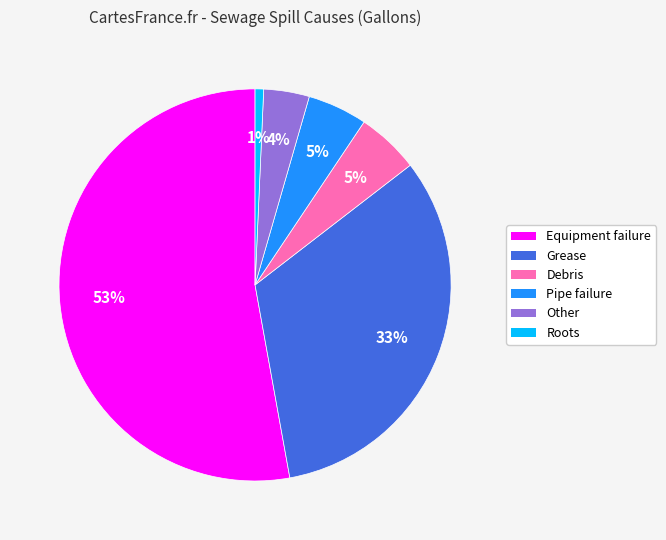

Is it true that Debris is 5% of the pie?

True